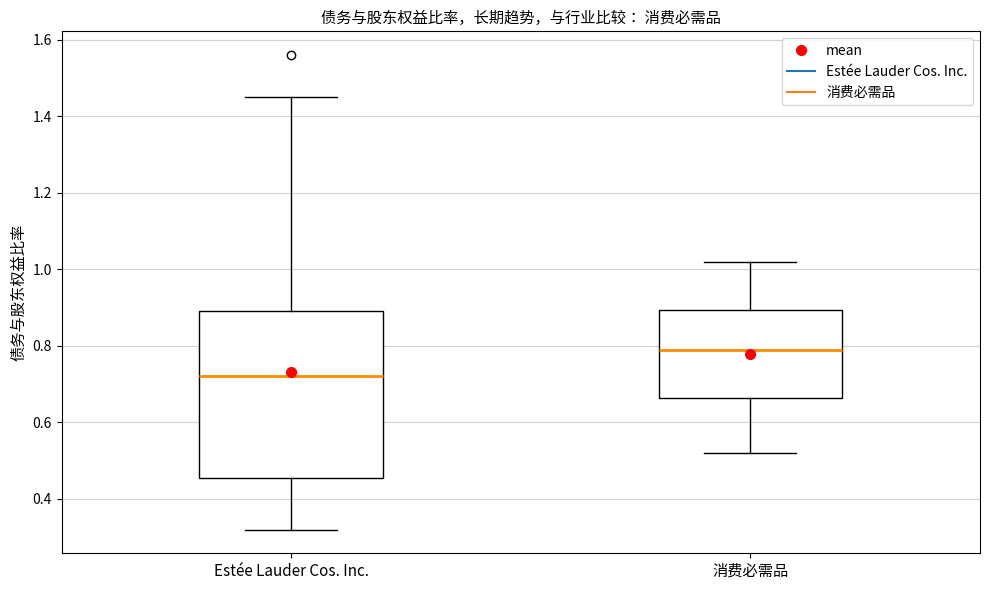

Reading left to right, transcribe this box plot: for each box, give where its median line is, the range the box spans, and where its two whiskers end, as read against the y-axis. The values are not printed on the chart, so give them approximately, as read against the axis.

Estée Lauder Cos. Inc.: median 0.72, box 0.46 to 0.90, whiskers 0.32 to 1.46
消费必需品: median 0.80, box 0.66 to 0.90, whiskers 0.52 to 1.02